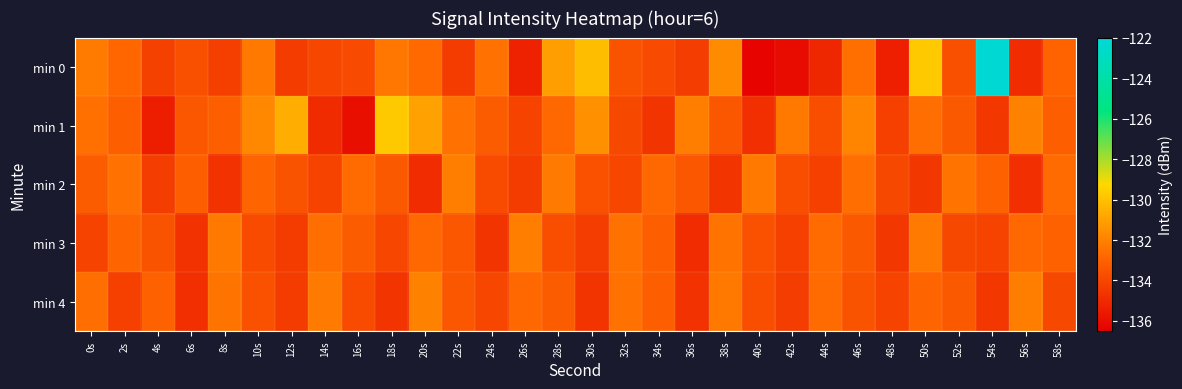

At which category is the sum across all series the highest?

54s